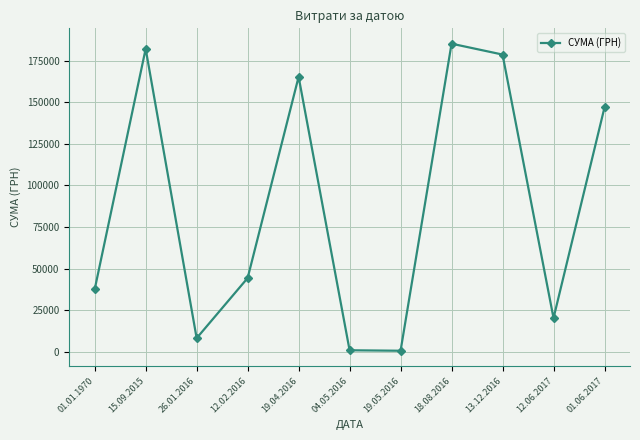

Which has a higher value, 01.01.1970 or 19.04.2016?

19.04.2016